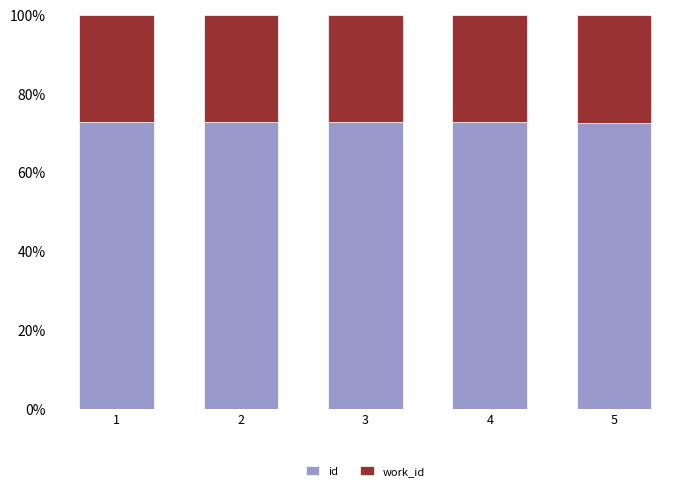

What is the difference between the maximum and minimum values in the id series?

0.3